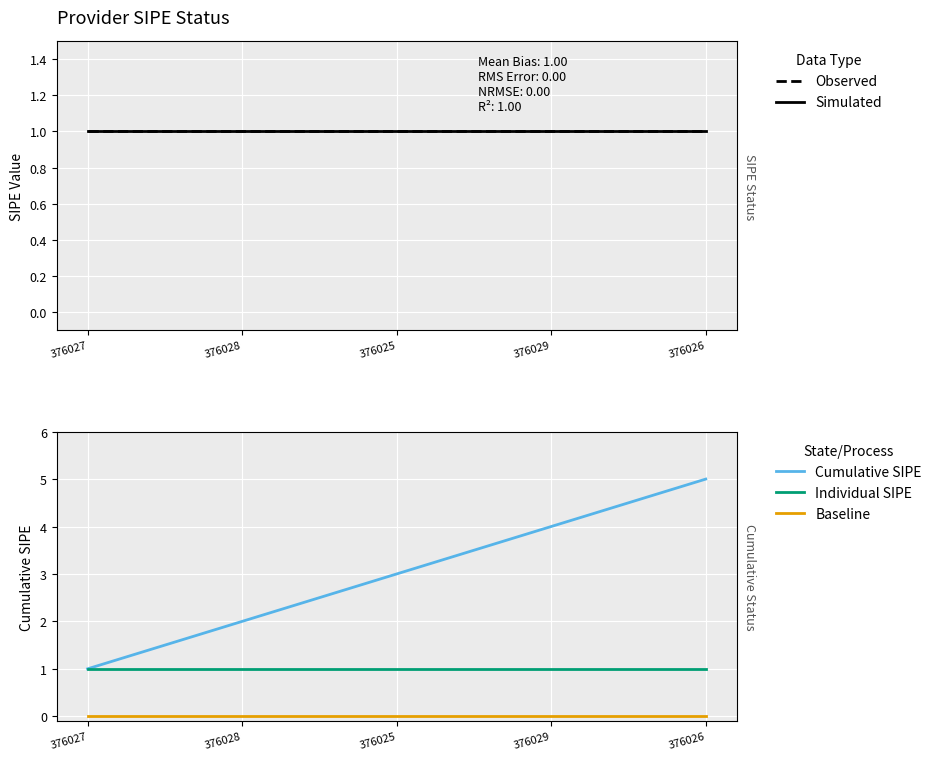

True or false: Observed and Simulated intersect in this chart.

False